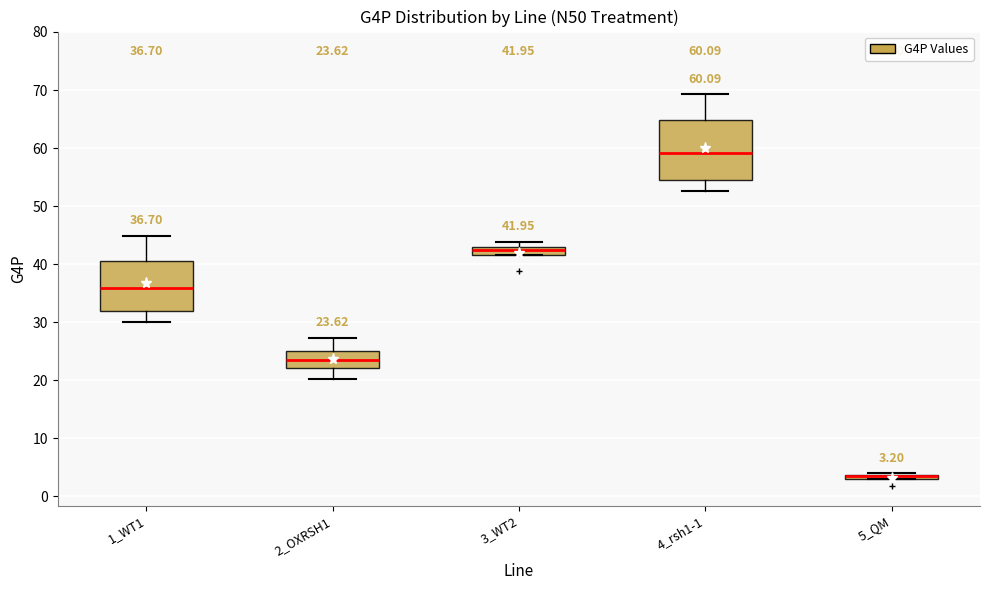

Comparing the boxes themselves (not the whiskers), which one is the tallest?

4_rsh1-1